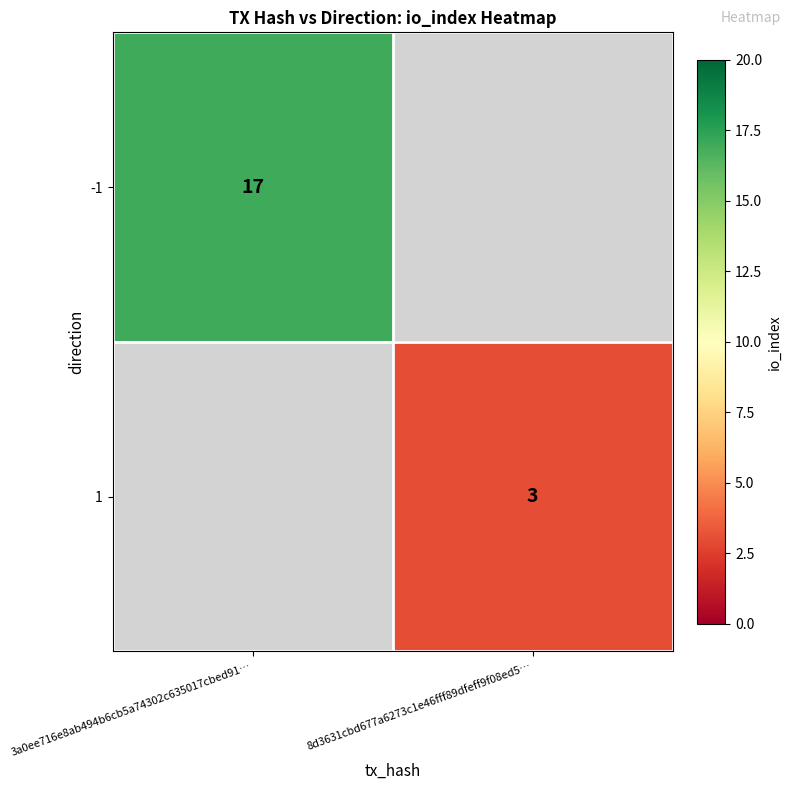

Is it true that -1 equals 17 at 3a0ee716e8ab494b6cb5a74302c635017cbed91…?

True